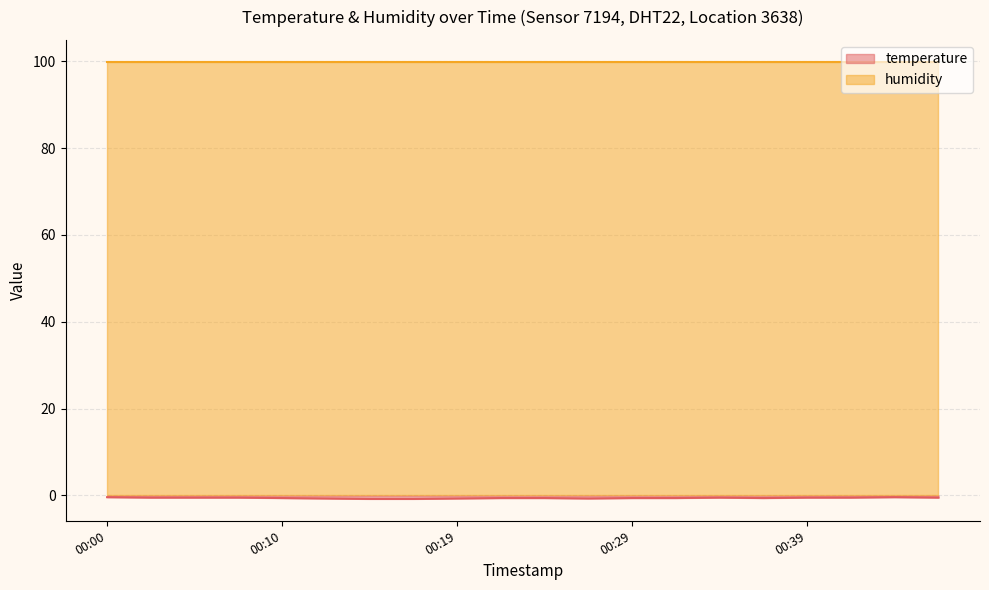

What is the change in value from 00:00 to 00:27?

-0.3